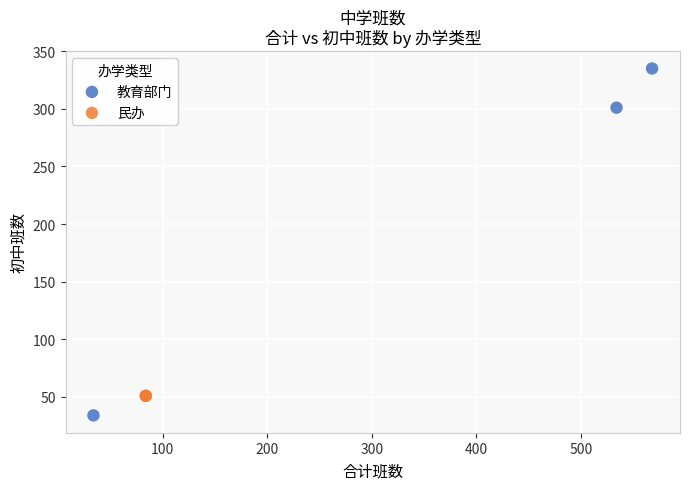

What are all the series names shown in the legend?

教育部门, 民办